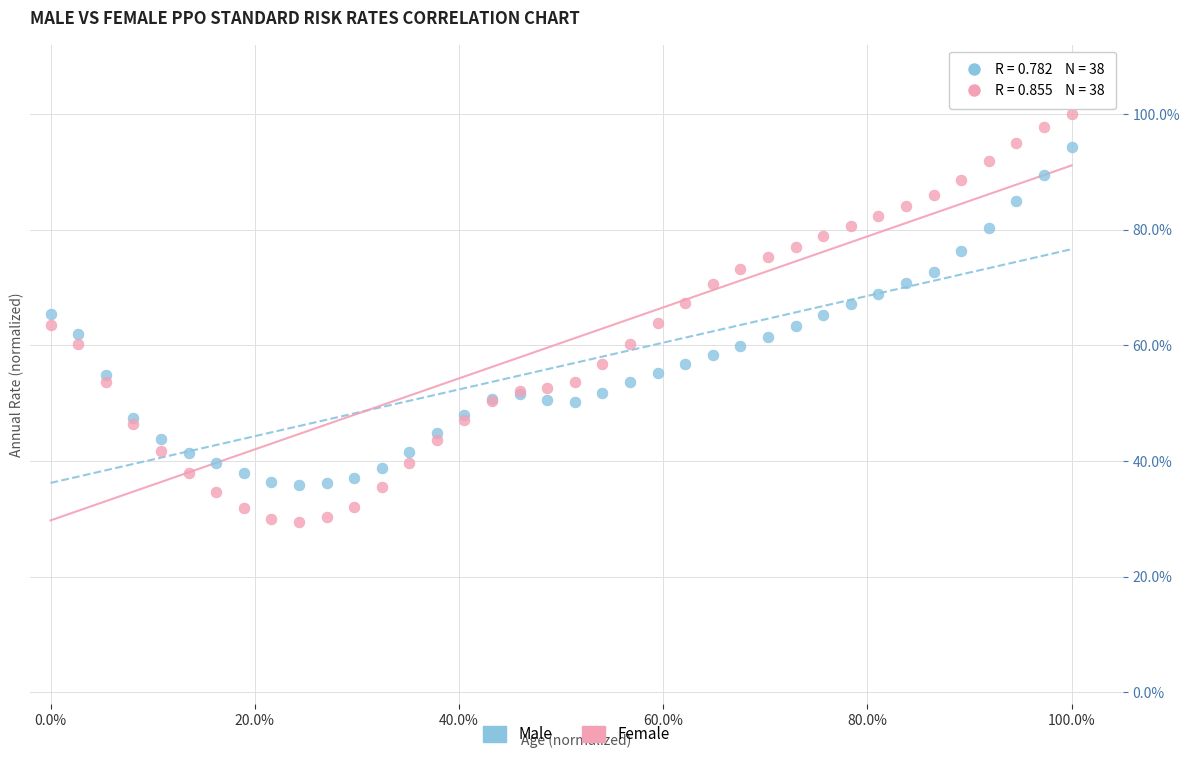

Which series reaches the maximum Y coordinate?

Female